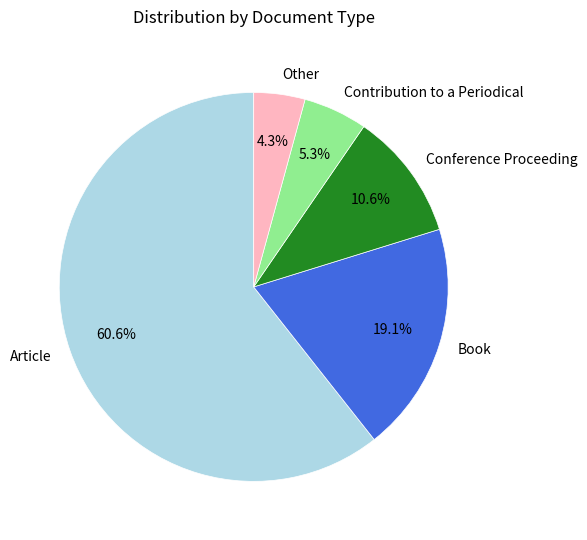

How many slices are in this pie chart?

5